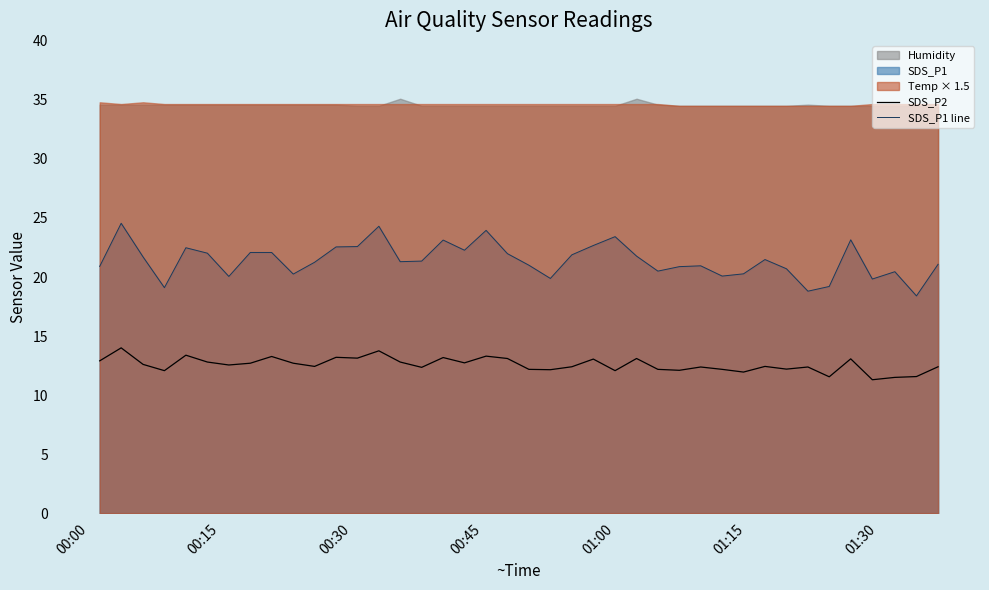

What is the sum of all SDS_P2 values?

503.1